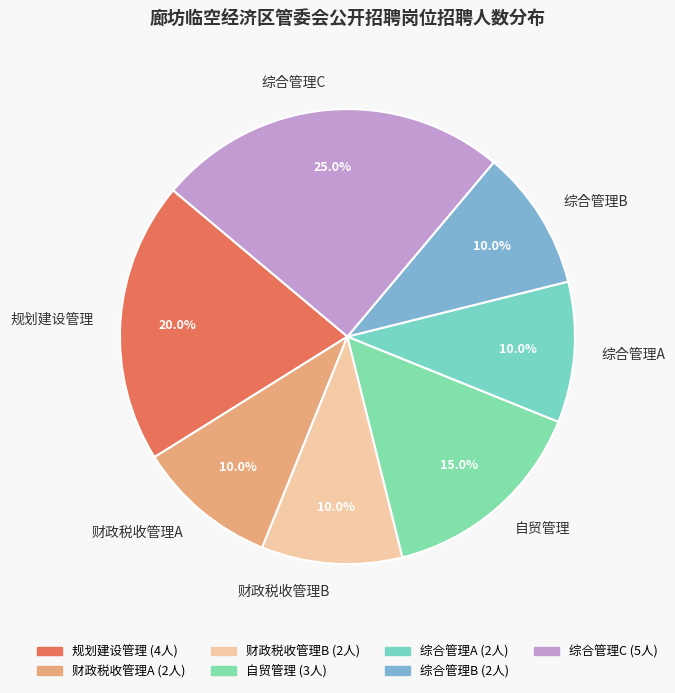

What is the ratio of the value at 财政税收管理A to the value at 财政税收管理B?

1.0